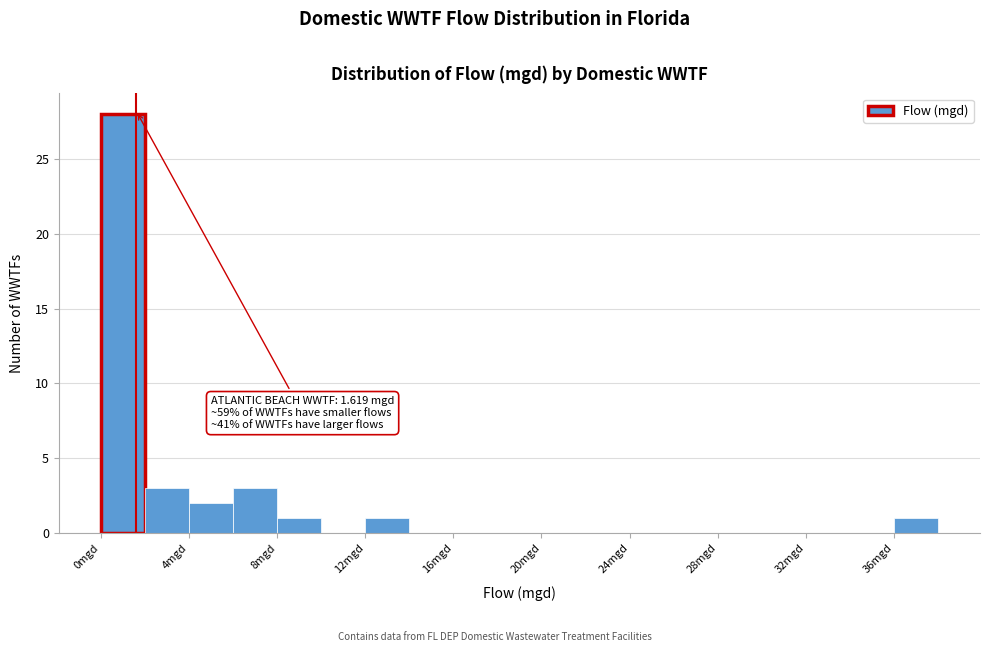

Which range on the x-axis has the tallest bar?

0 to 2